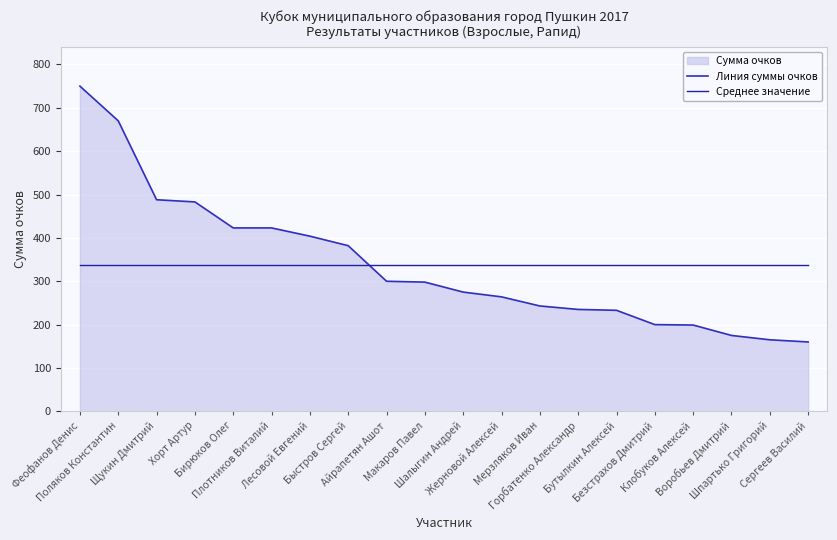

What is the difference between the Линия суммы очков values at Бутылкин Алексей and Мерзляков Иван?

10.0